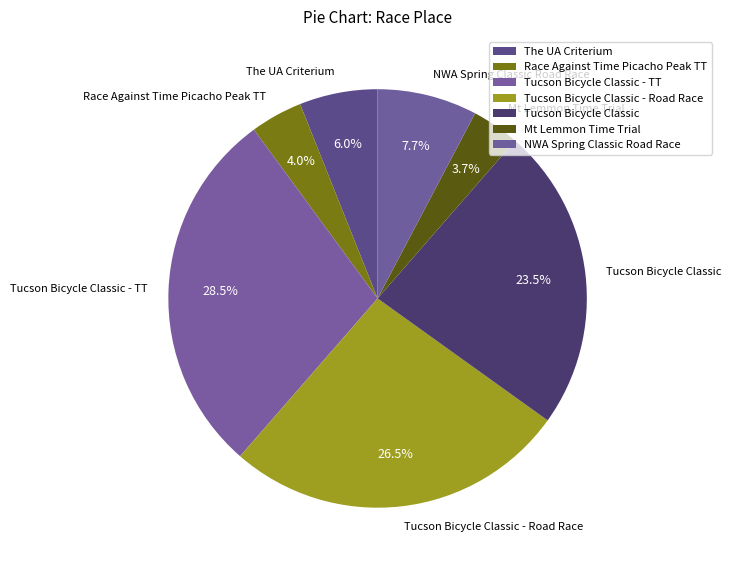

Approximately how many times larger is the value at Tucson Bicycle Classic - TT compared to Tucson Bicycle Classic - Road Race?

1.1